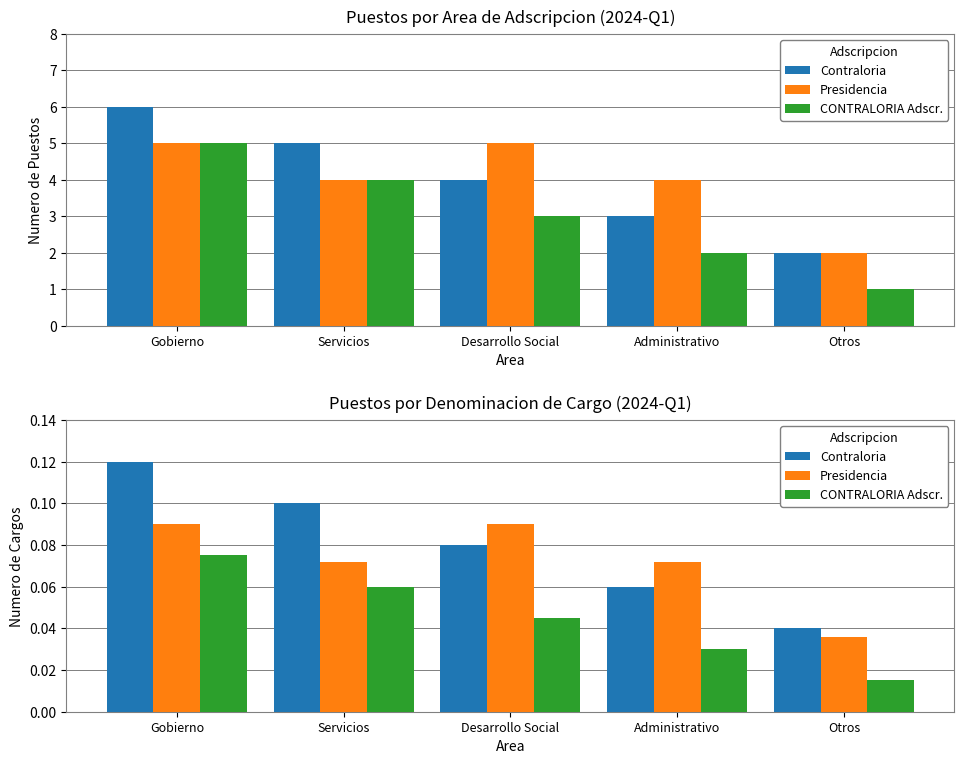

What is the total value across all series at Gobierno?

0.3